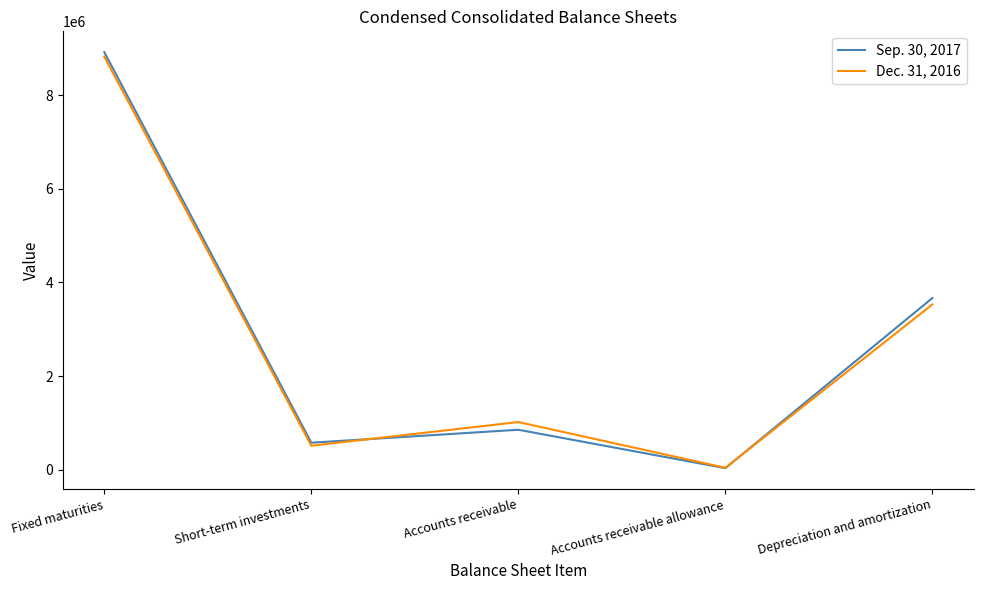

Where is Sep. 30, 2017 nearest to the value 4477172?

Depreciation and amortization